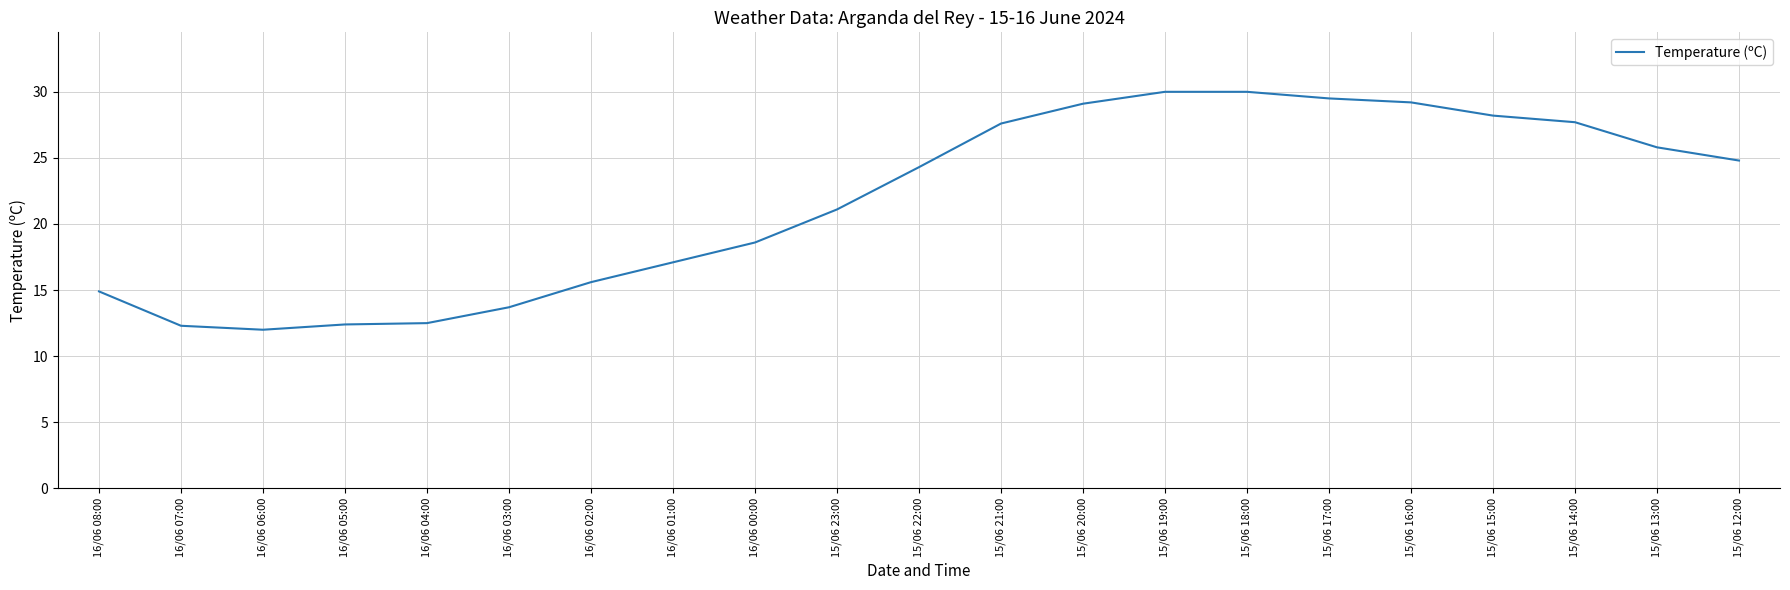

How many lines are shown in the chart?

1